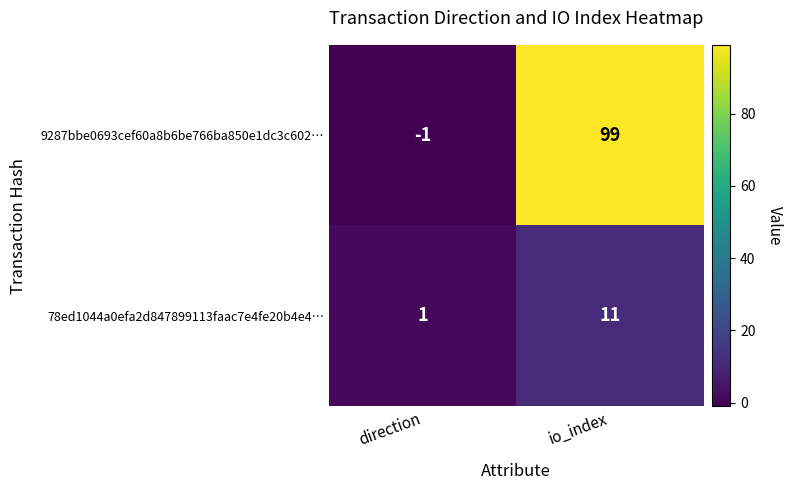

Which label corresponds to the smallest value in the chart?

direction